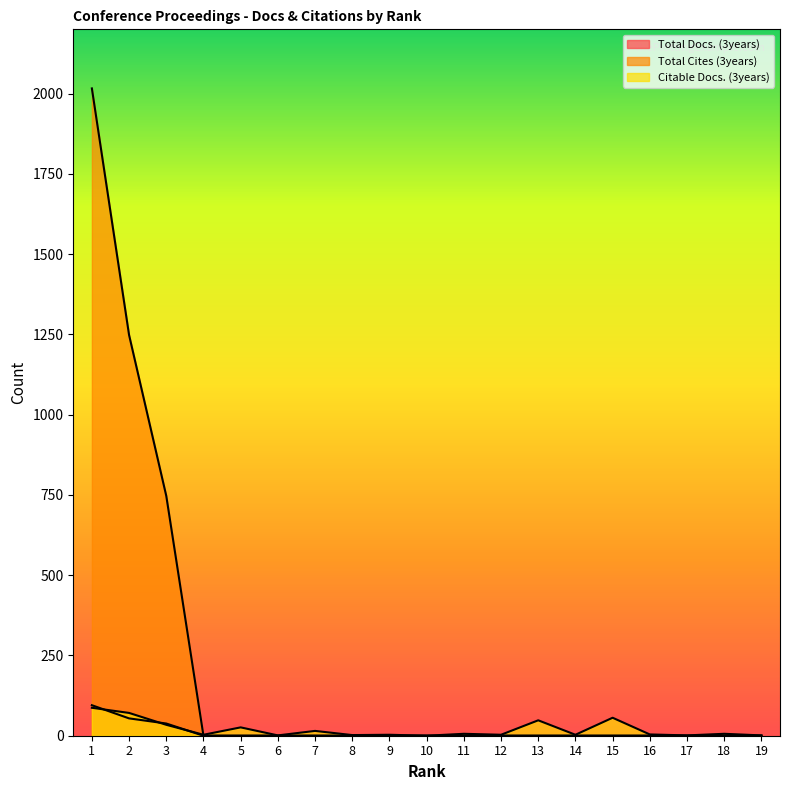

Rank the series by their maximum value, from lowest to highest.

Citable Docs. (3years), Total Docs. (3years), Total Cites (3years)